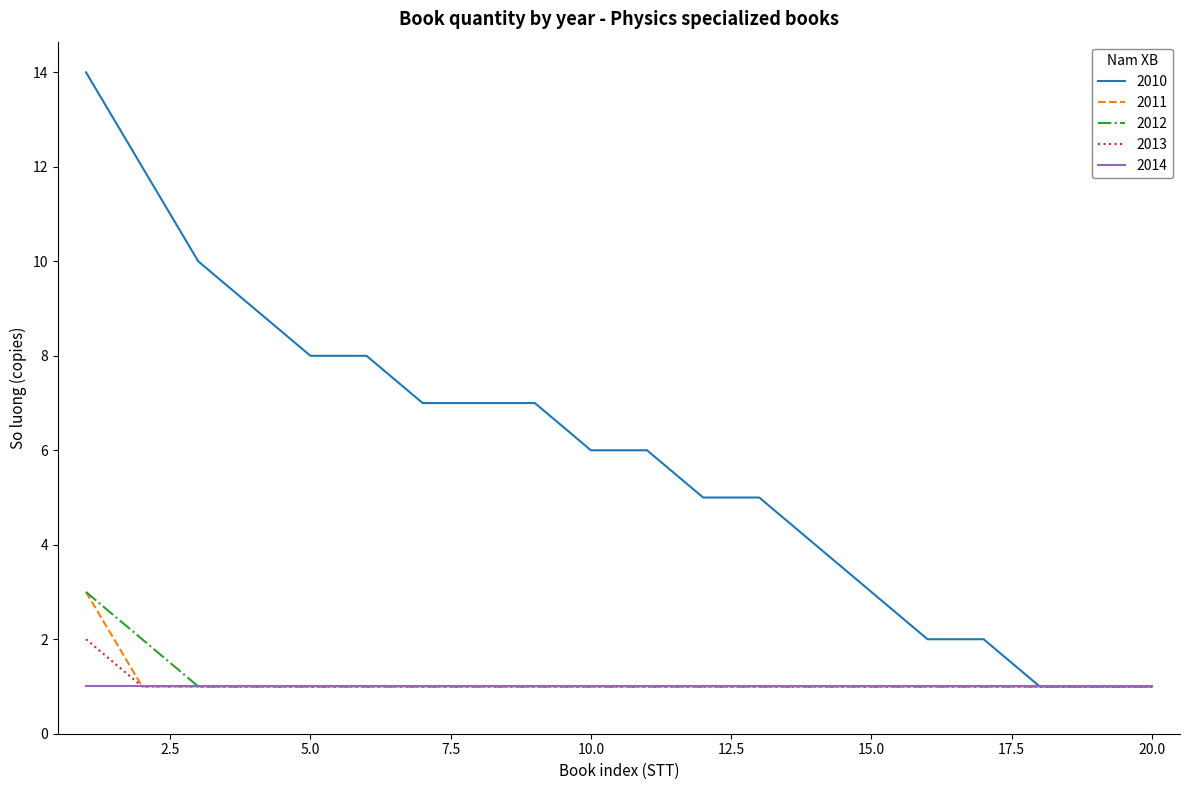

What is the difference between the second highest and second lowest values in the 2012 series?

1